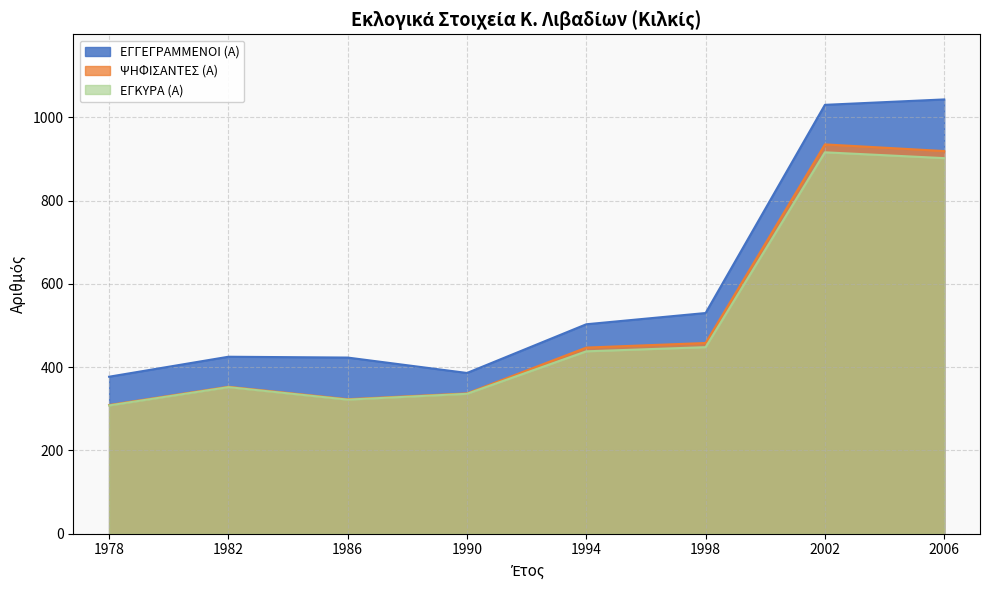

Rank the categories by ΨΗΦΙΣΑΝΤΕΣ (Α) value from lowest to highest.

1978, 1986, 1990, 1982, 1994, 1998, 2006, 2002